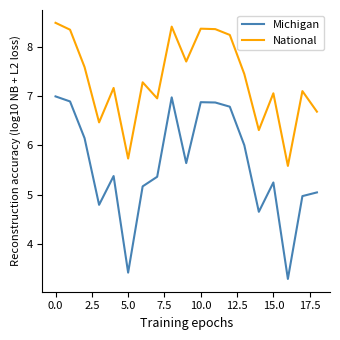

Which series has the widest spread of values?

Michigan